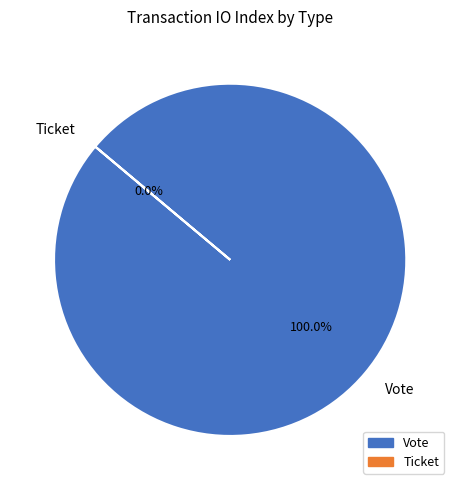

To the nearest percent, what is the difference between the largest and smallest slice percentages?

100%